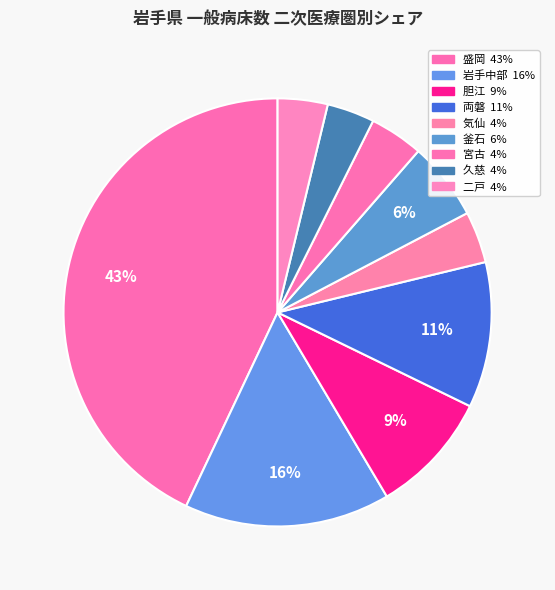

Rank the categories by value from highest to lowest.

盛岡, 岩手中部, 両磐, 胆江, 釜石, 宮古, 気仙, 二戸, 久慈